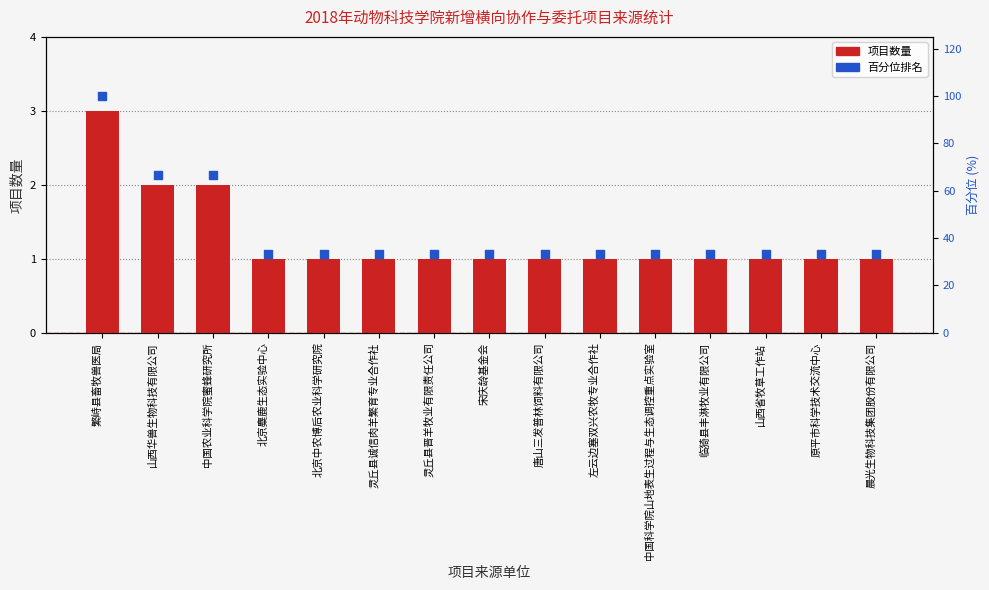

Which series contains the highest Y value?

占比百分位